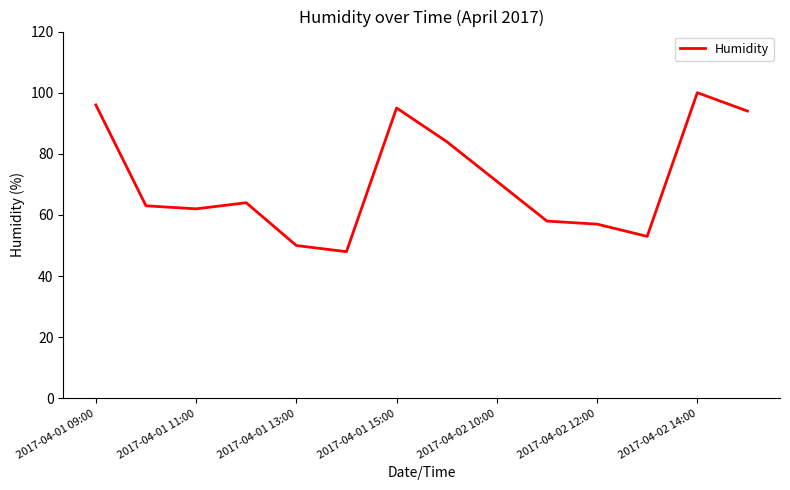

What is the maximum value shown in the chart?

100